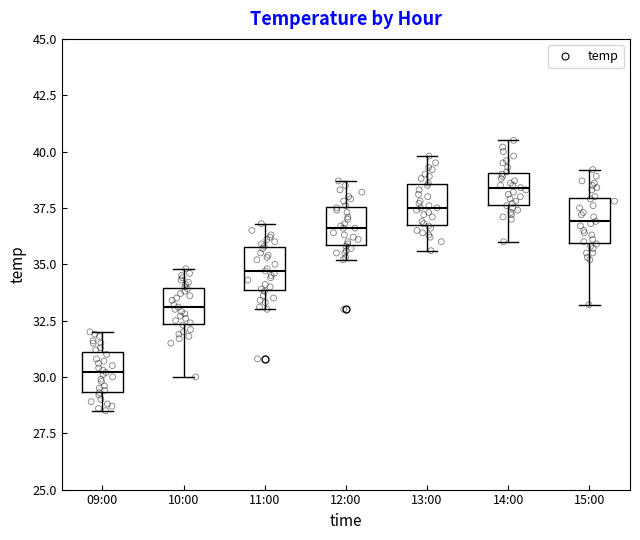

Reading left to right, read every box against the y-axis: the position of its median line, the range the box covers, and the ends of its whiskers. The values are not printed on the chart, so give them approximately, as read against the axis.

09:00: median 30.0, box 29.5 to 31.0, whiskers 28.5 to 32.0
10:00: median 33.0, box 32.5 to 34.0, whiskers 30.0 to 35.0
11:00: median 34.5, box 34.0 to 36.0, whiskers 33.0 to 37.0
12:00: median 36.5, box 36.0 to 37.5, whiskers 35.0 to 38.5
13:00: median 37.5, box 37.0 to 38.5, whiskers 35.5 to 40.0
14:00: median 38.5, box 37.5 to 39.0, whiskers 36.0 to 40.5
15:00: median 37.0, box 36.0 to 38.0, whiskers 33.0 to 39.0